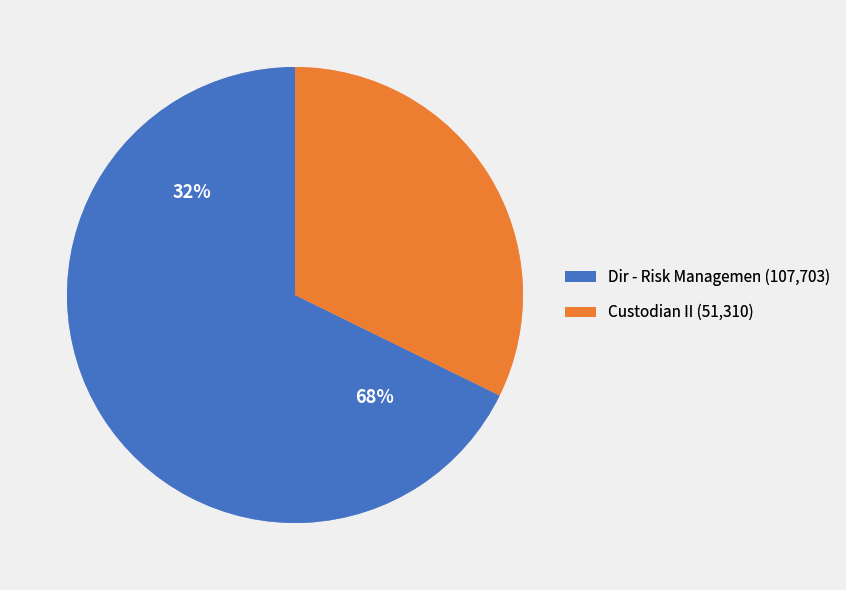

Does Custodian II represent more than half of the total?

No